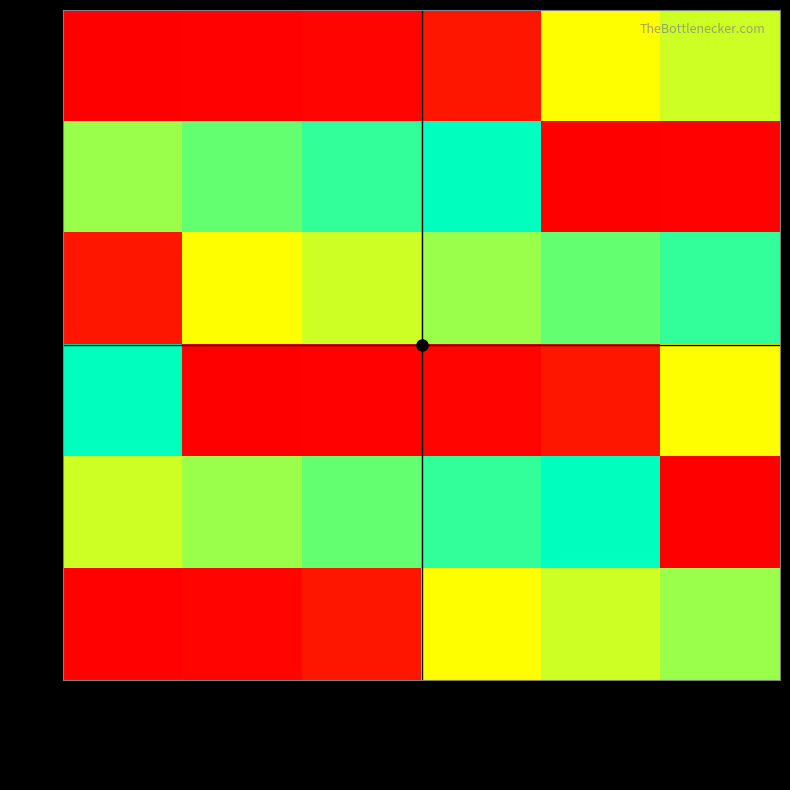

Rank the series by their maximum value, from lowest to highest.

2111, 2220, 2113, 2112, 2120, 2210